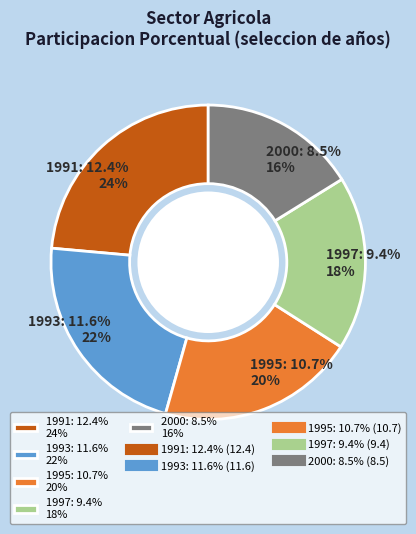

Is 1991 the majority of the pie?

No